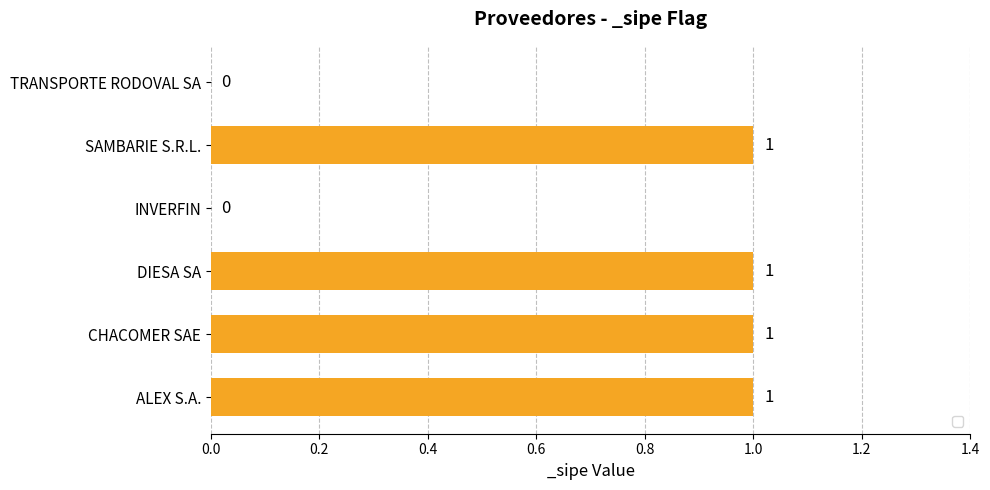

Reading bottom to top, extract all data points from this chart.

ALEX S.A.=1	CHACOMER SAE=1	DIESA SA=1	INVERFIN=0	SAMBARIE S.R.L.=1	TRANSPORTE RODOVAL SA=0